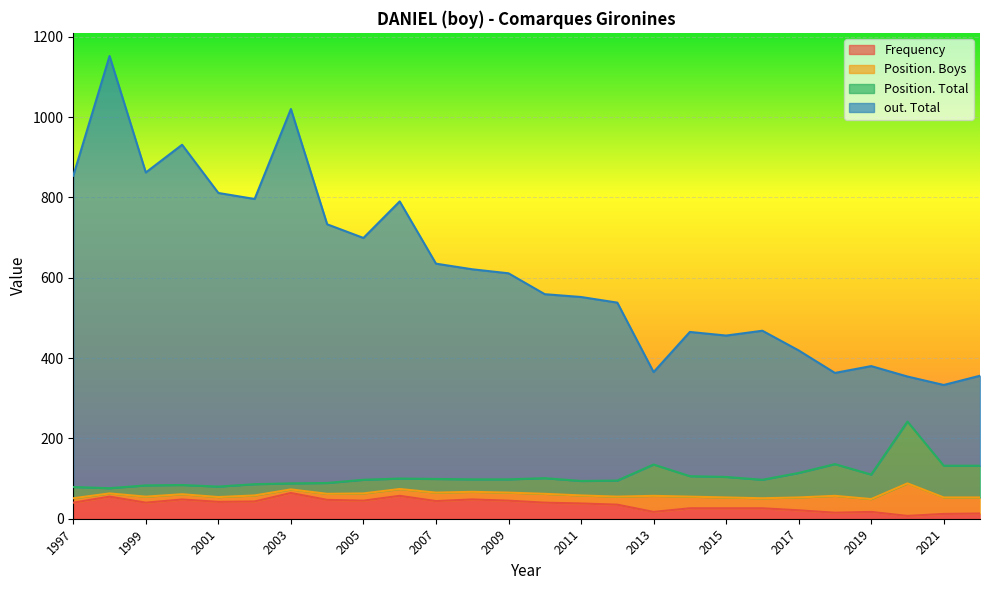

True or false: Position. Boys and Frequency intersect in this chart.

True